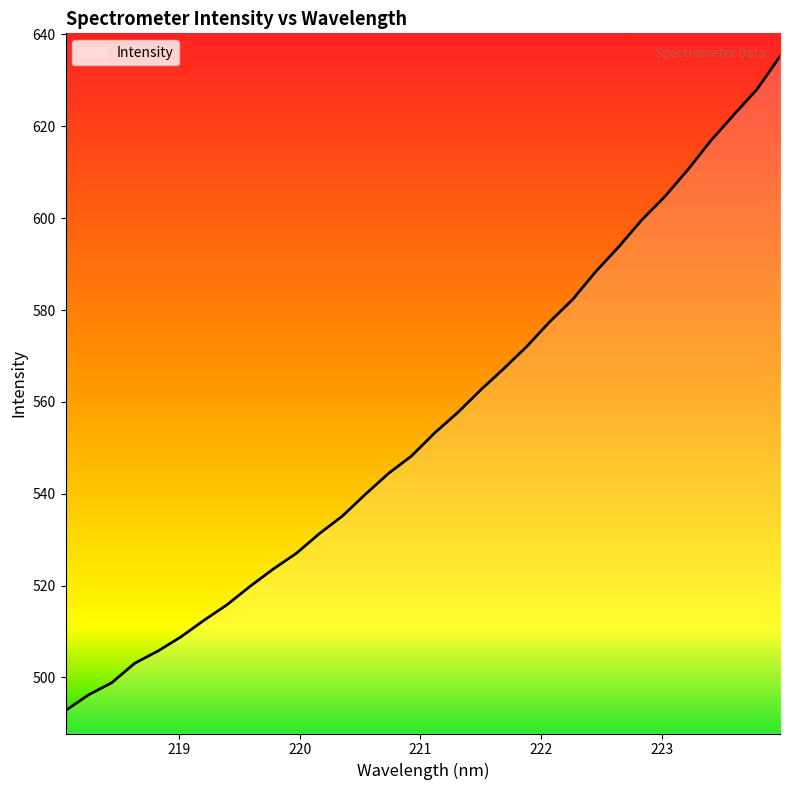

What is the smallest value displayed?

492.8